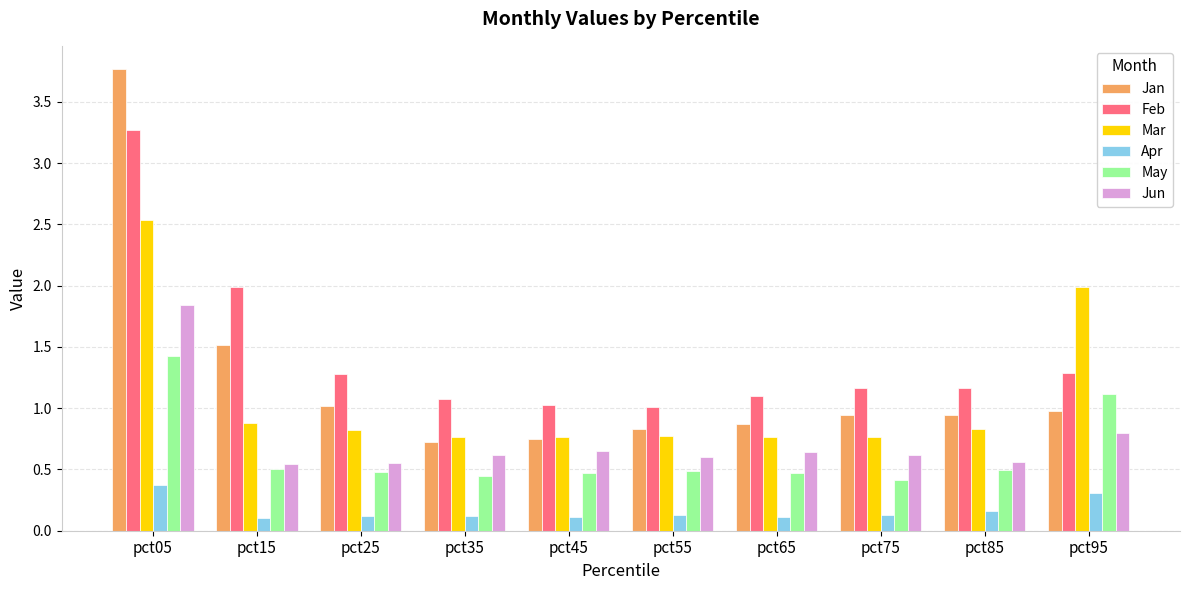

True or false: Jan has a value of 3.8 at pct05.

True